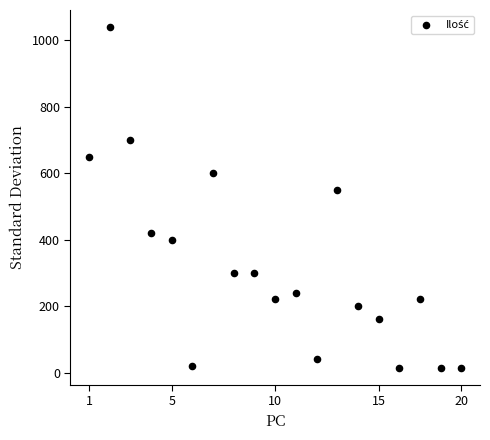

What is the range of Y values (max minus min)?

1025